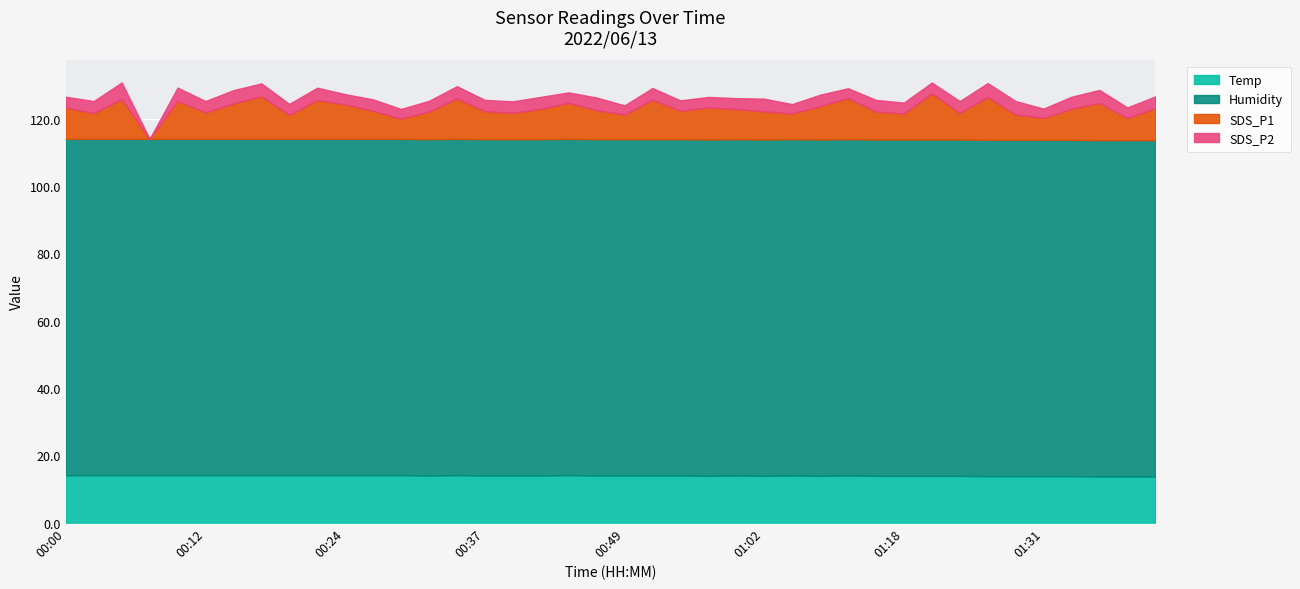

Which series changed the most between 01:12 and 01:36?

SDS_P1